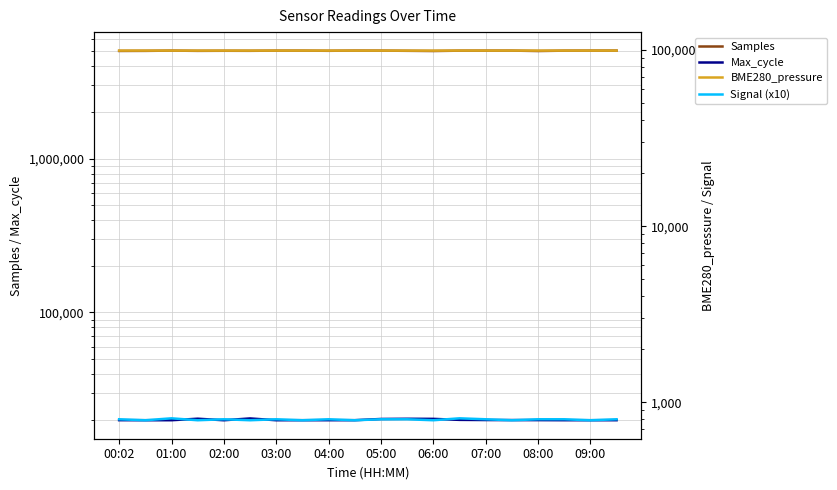

Which category has the lowest value in the Signal (x10) series?

01:00